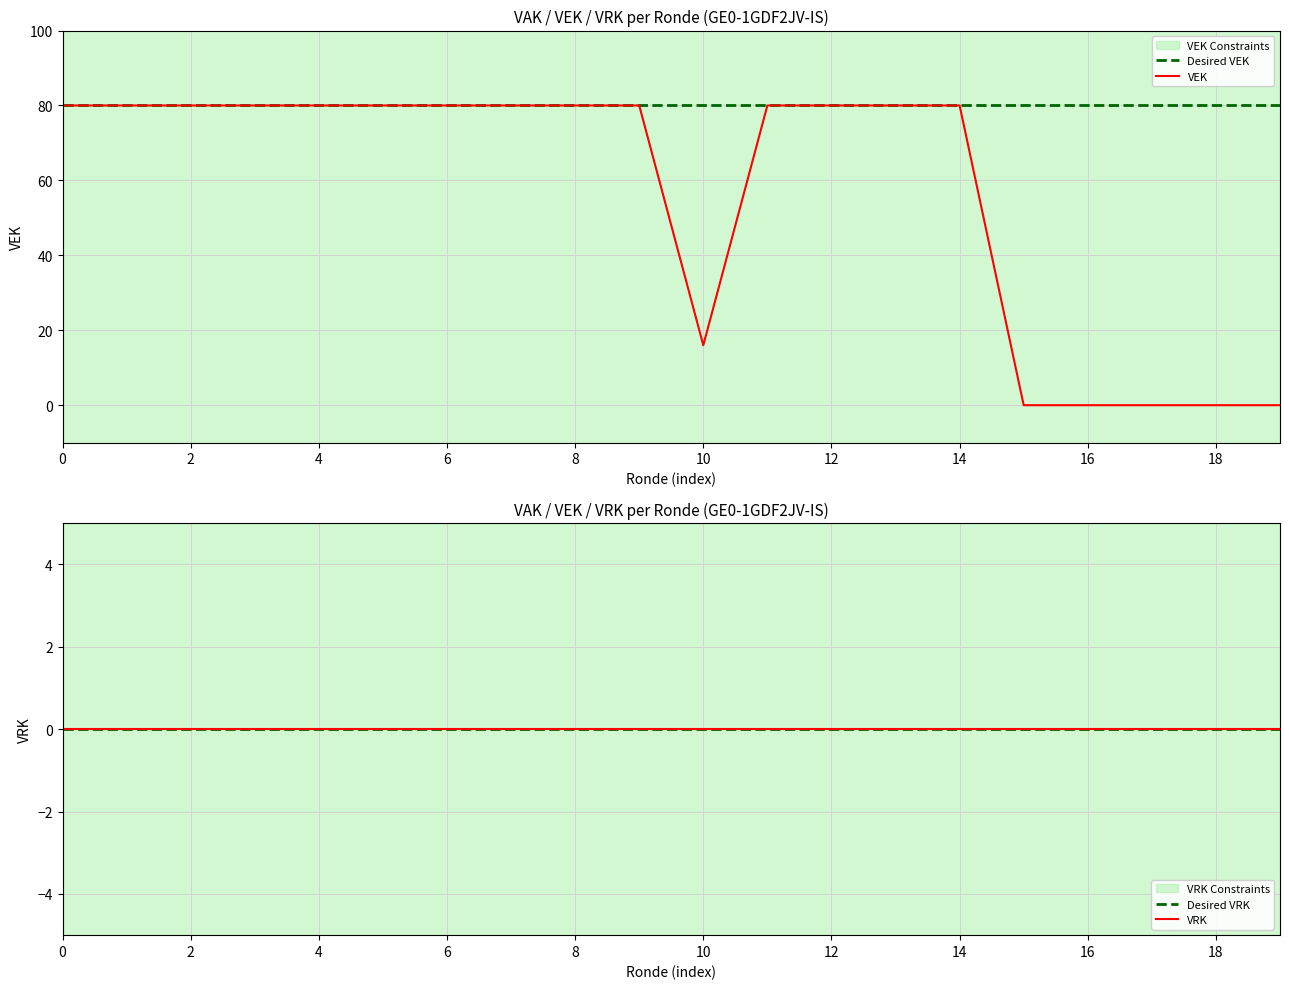

True or false: the data has more than 1 interior local peaks.

False